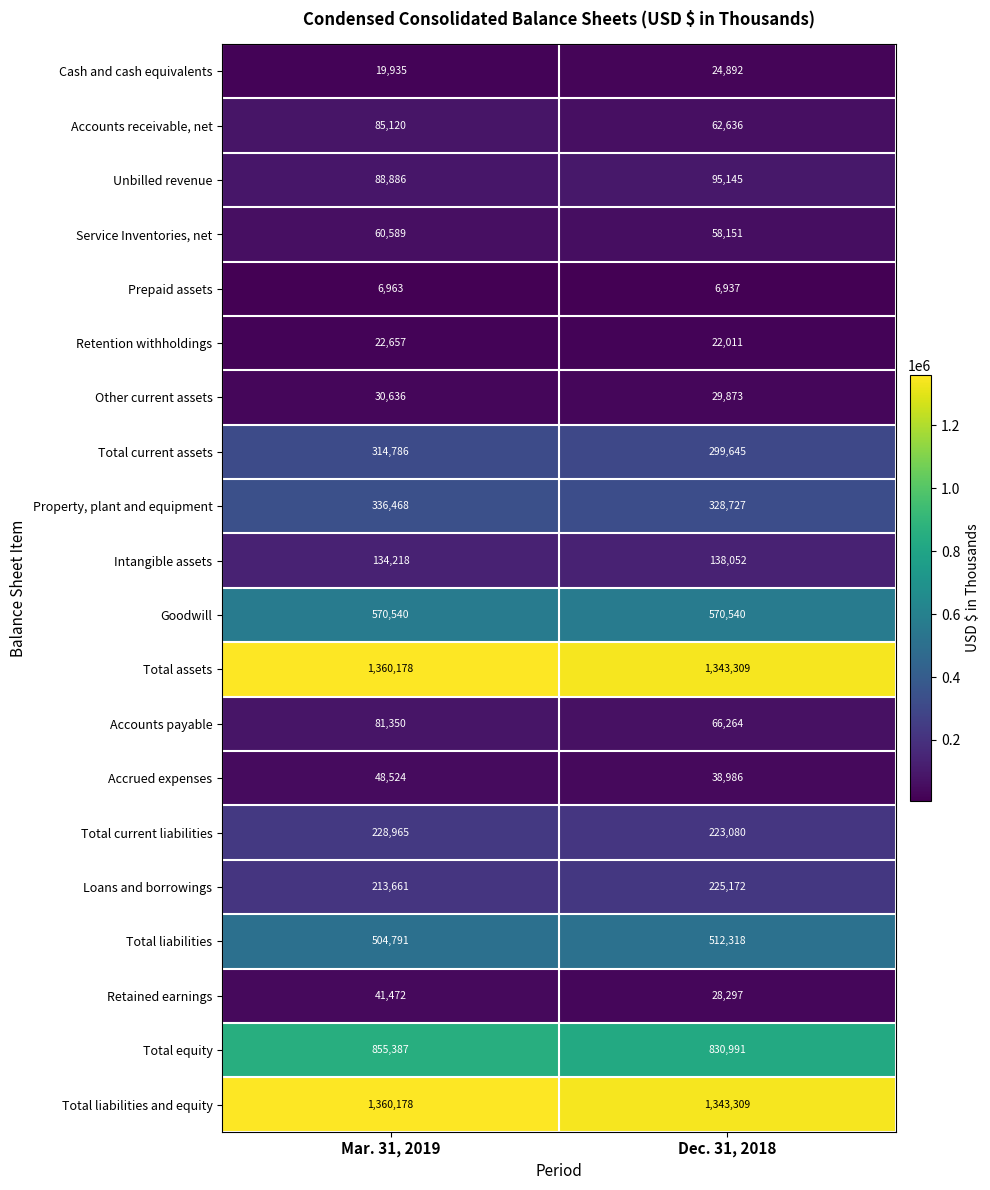

What is the average value of the Total current assets series?

307216